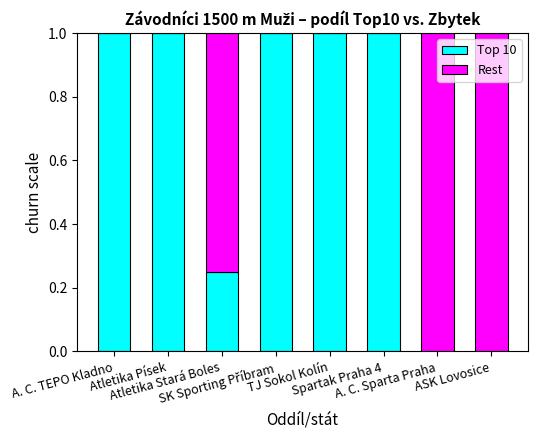

Is it true that Rest equals 0.7 at A. C. Sparta Praha?

False